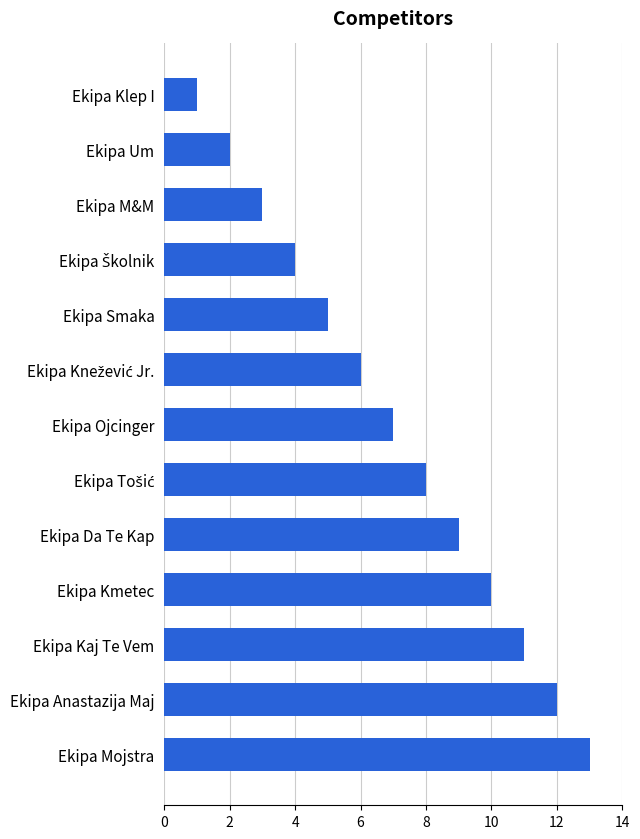

What is the sum of the values at Ekipa Anastazija Maj and Ekipa Kaj Te Vem?

23